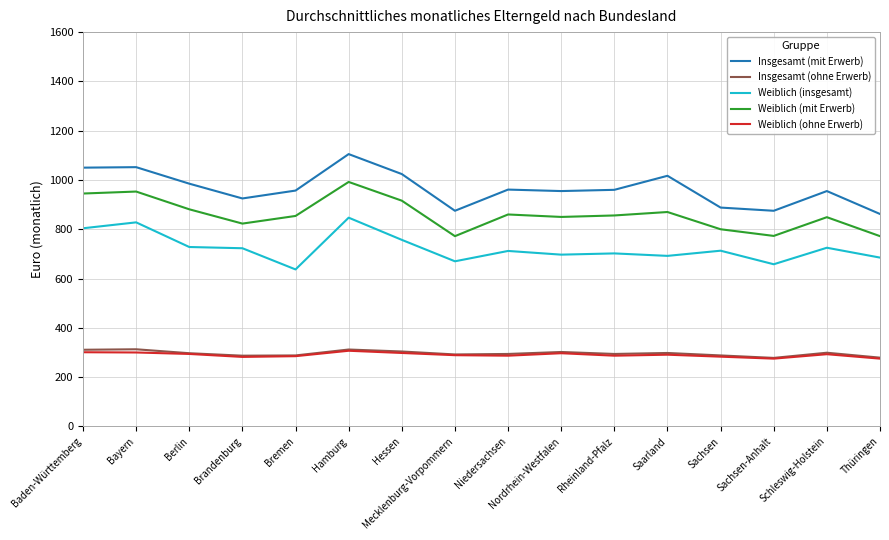

What is the spread (max minus min) of values at Brandenburg?

643